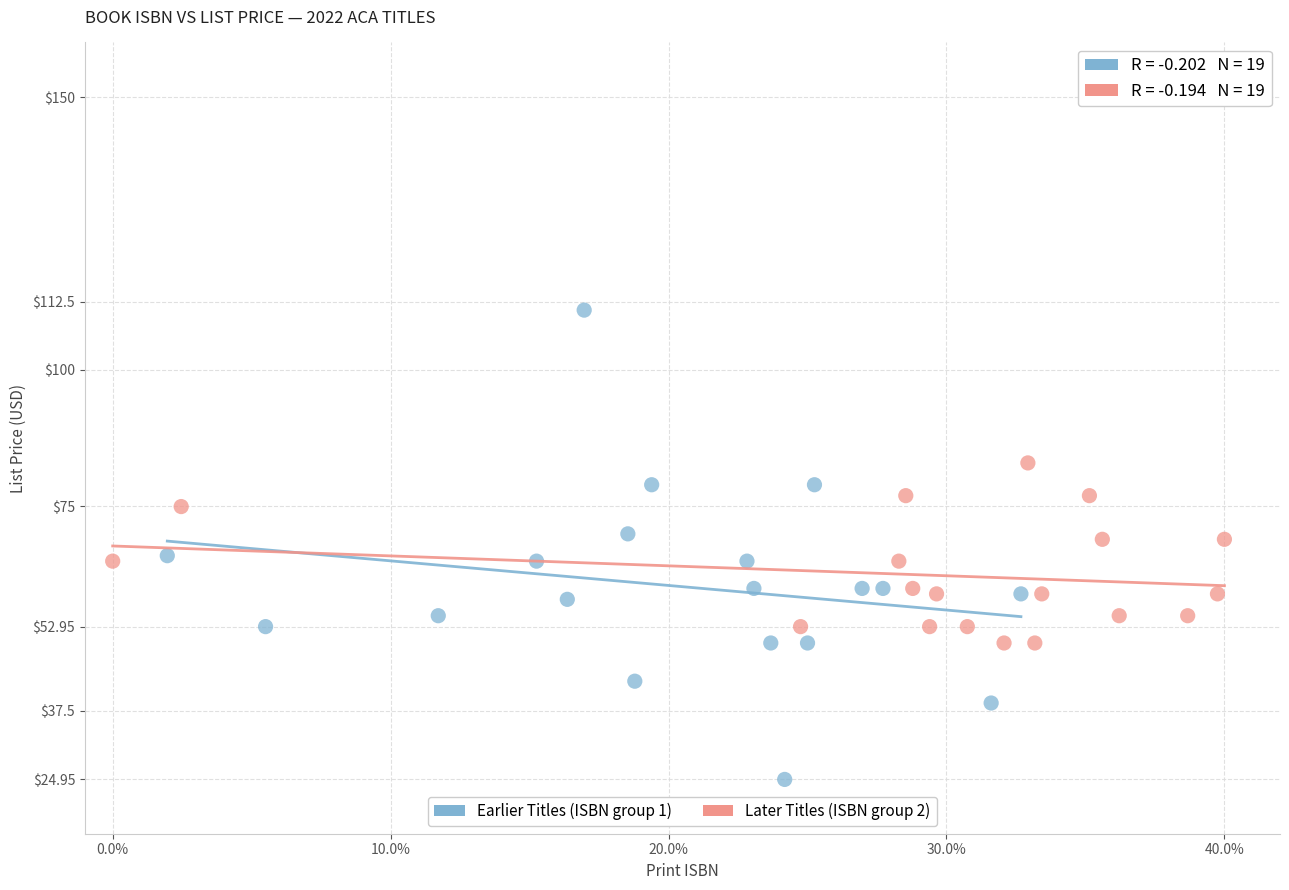

Which series contains the lowest Y value?

Earlier Titles (ISBN group 1)